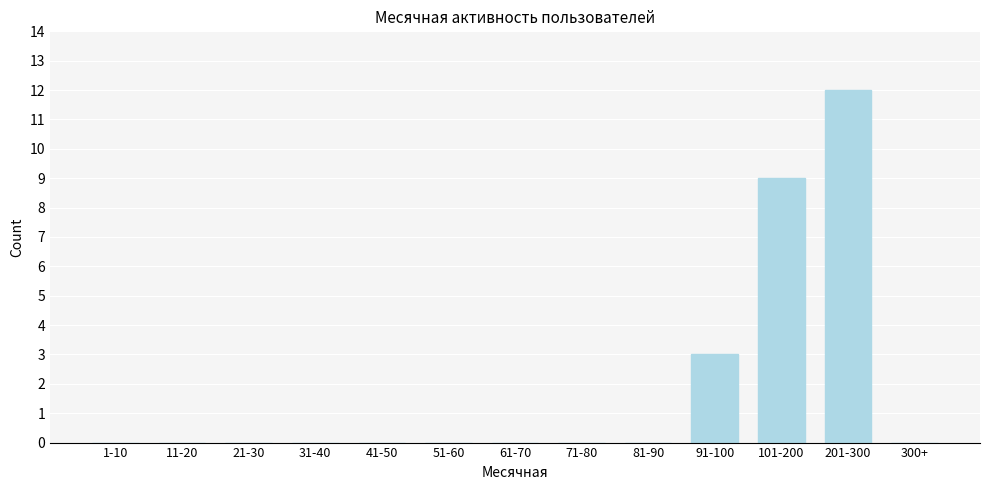

Reading right to left, list all the values displayed in this chart.

300+=0	201-300=12	101-200=9	91-100=3	81-90=0	71-80=0	61-70=0	51-60=0	41-50=0	31-40=0	21-30=0	11-20=0	1-10=0